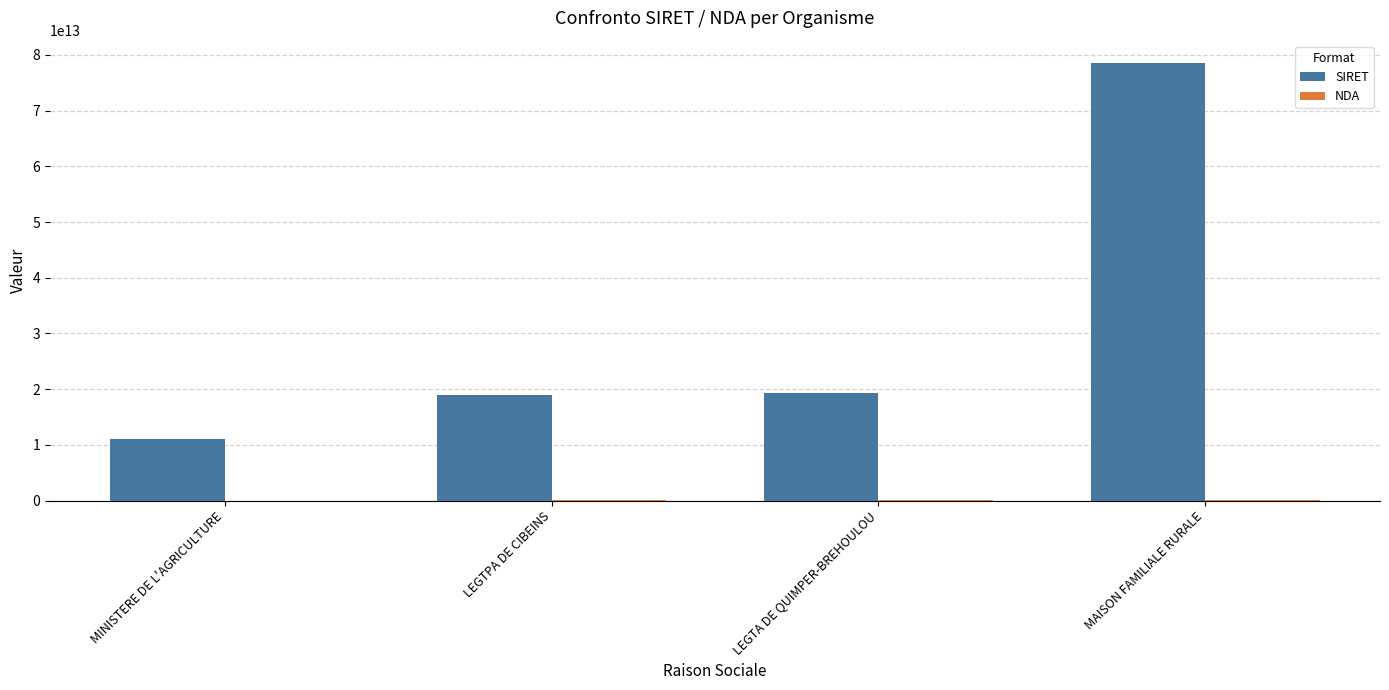

Is it true that SIRET equals 19290018100012 at LEGTA DE QUIMPER-BREHOULOU?

True